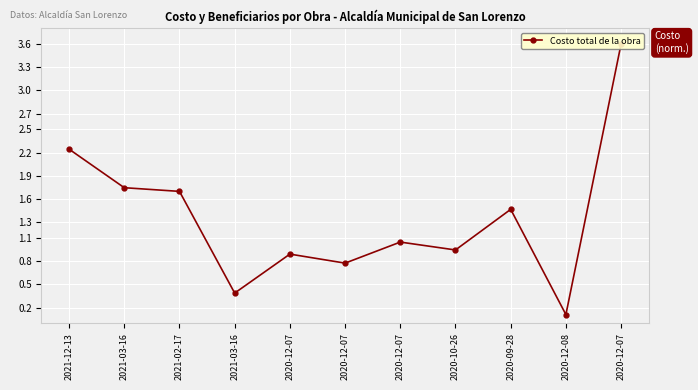

What is the label of the 1st point from the right?

2020-12-07